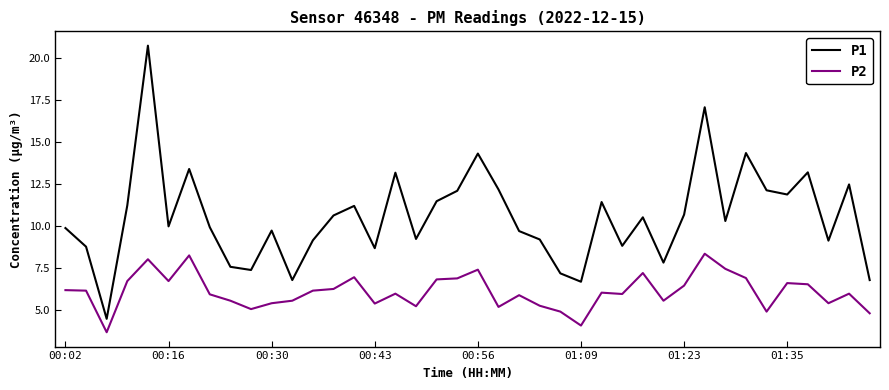

What is the maximum value shown in the chart?

20.8